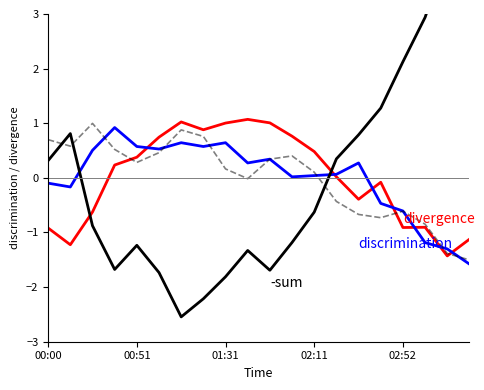

How many lines are shown in the chart?

4